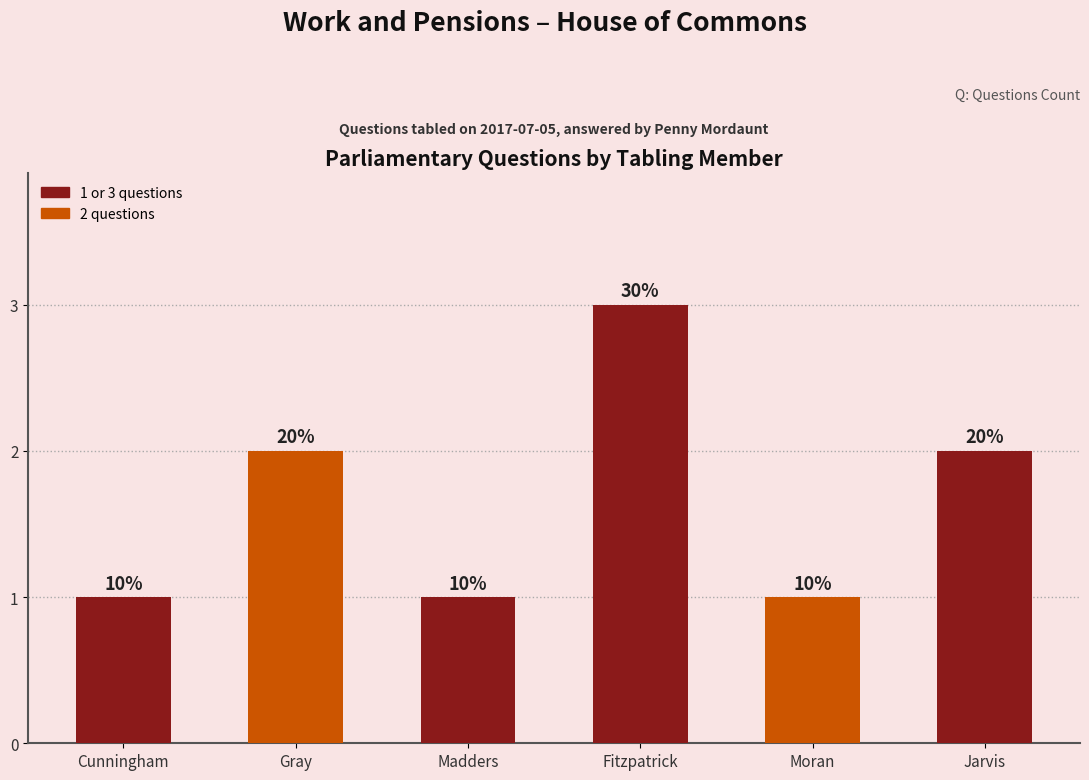

The value at Madders is 1. True or false?

True